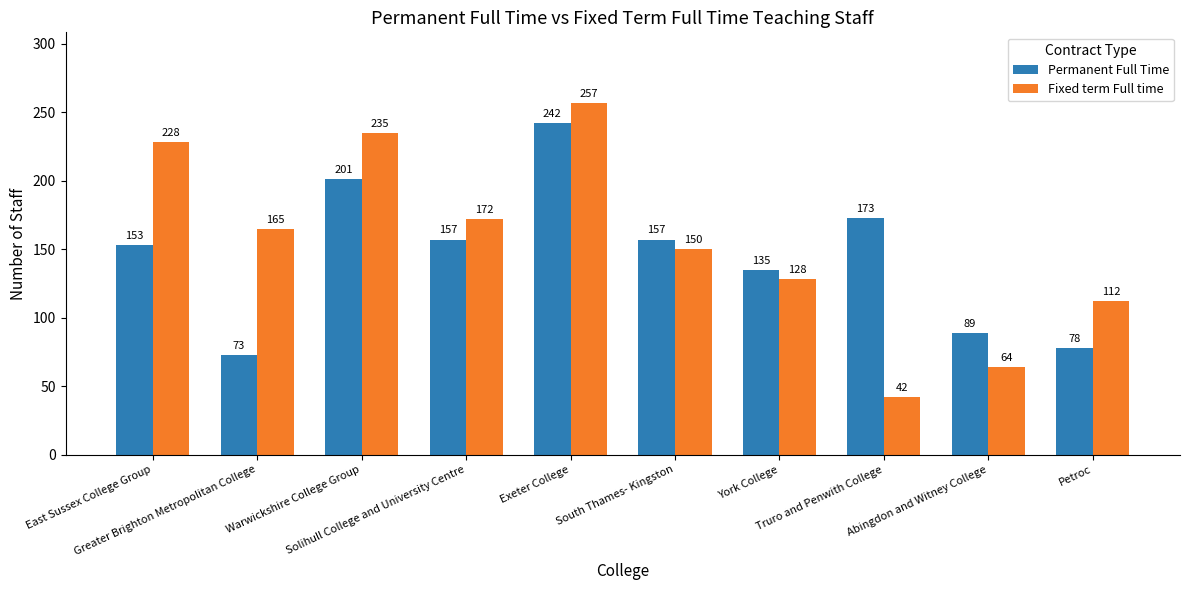

What is the total value across all series at South Thames- Kingston?

307